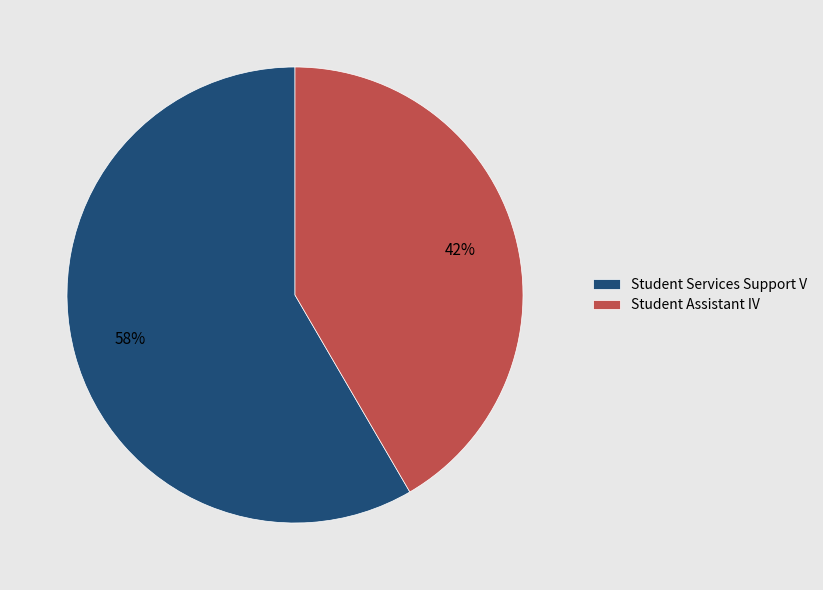

Is it true that Student Services Support V is 65% of the pie?

False